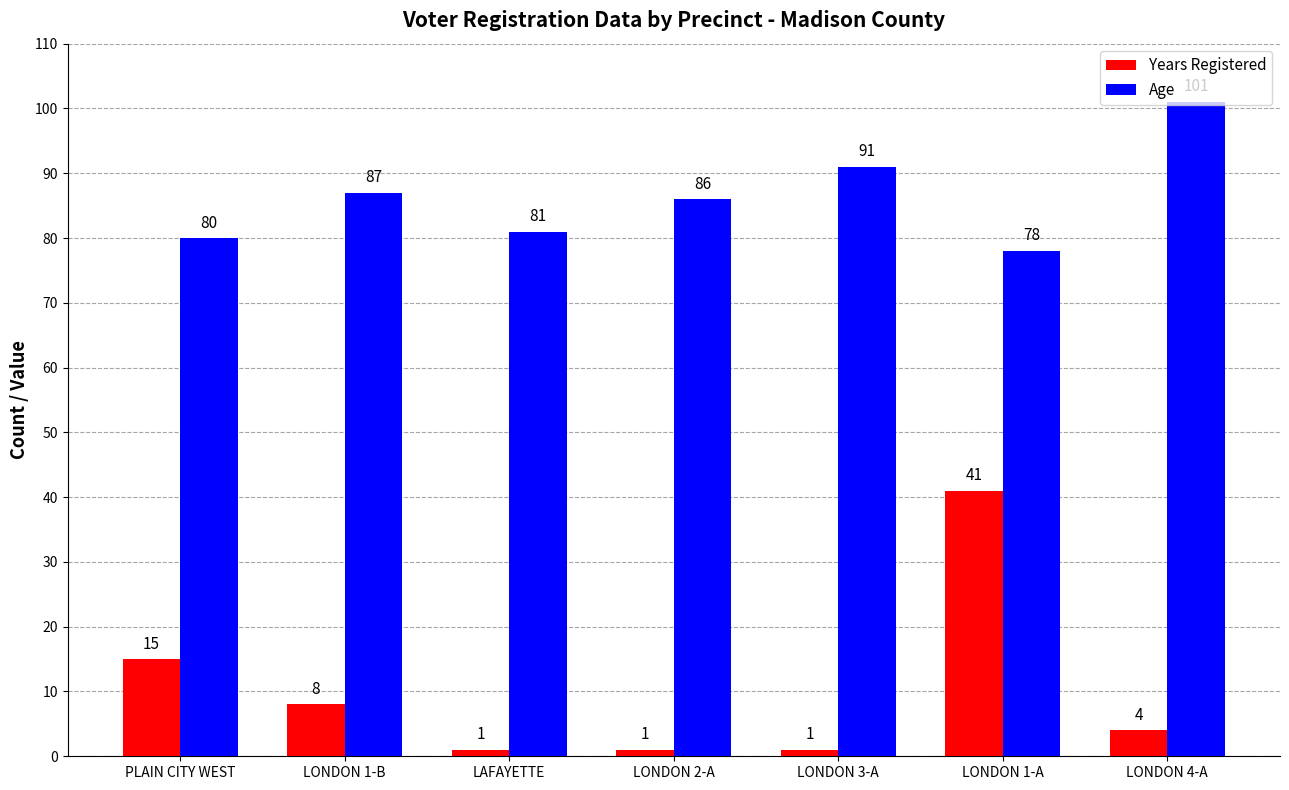

How many bars are there in each group?

2